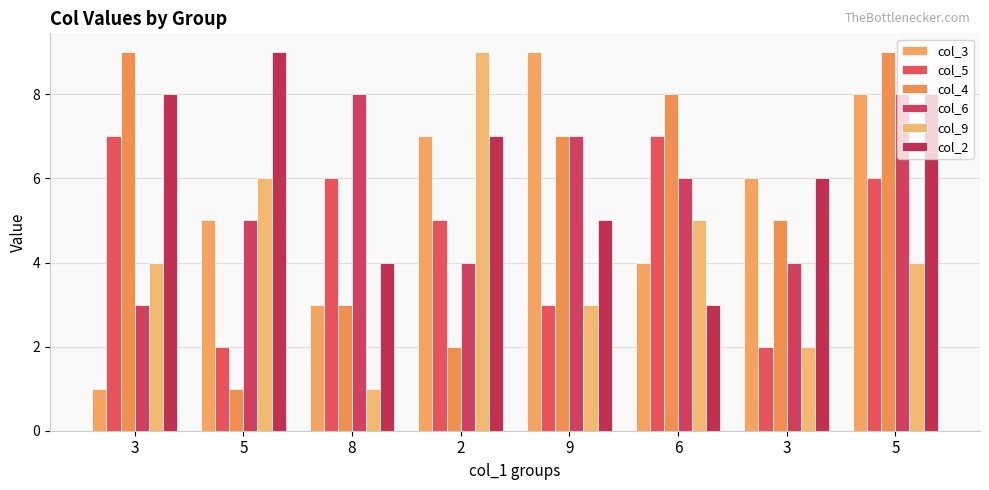

How many bars are there in total?

48